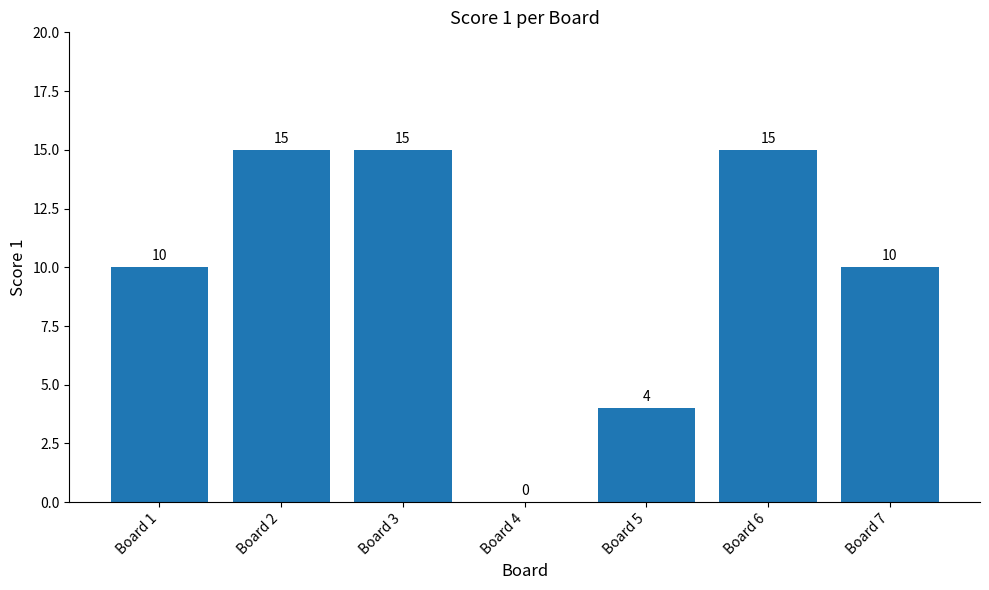

How many values are between 4 and 15?

6